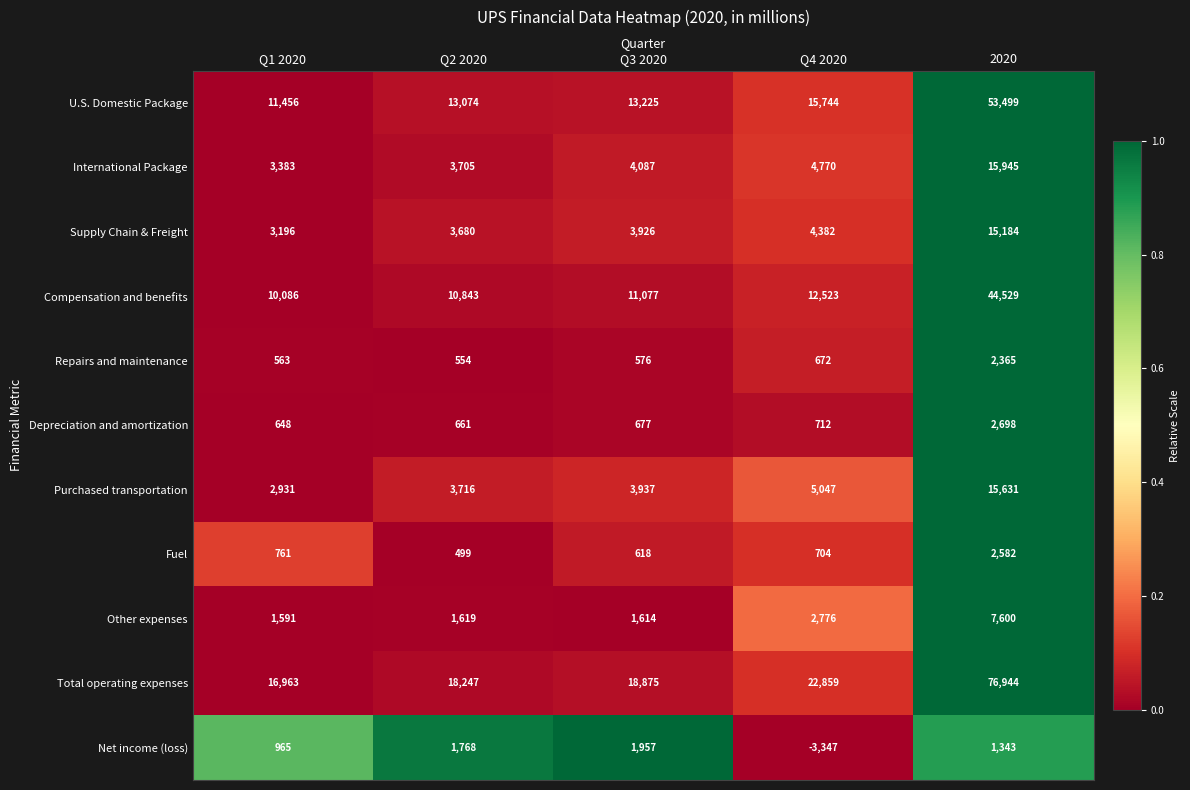

What is the difference between the maximum and minimum values in the Supply Chain & Freight series?

11988